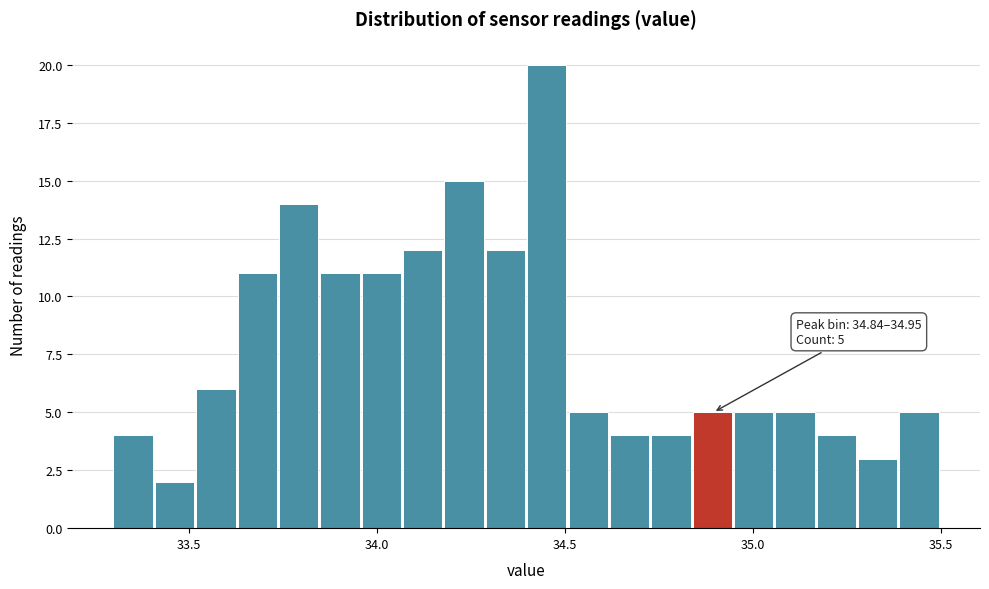

Read against the x-axis, roughly where is the centre of the tallest bar?

34.45